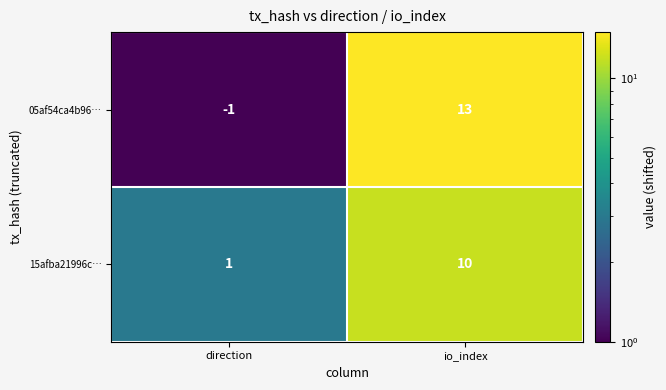

Which label corresponds to the largest value in the chart?

io_index